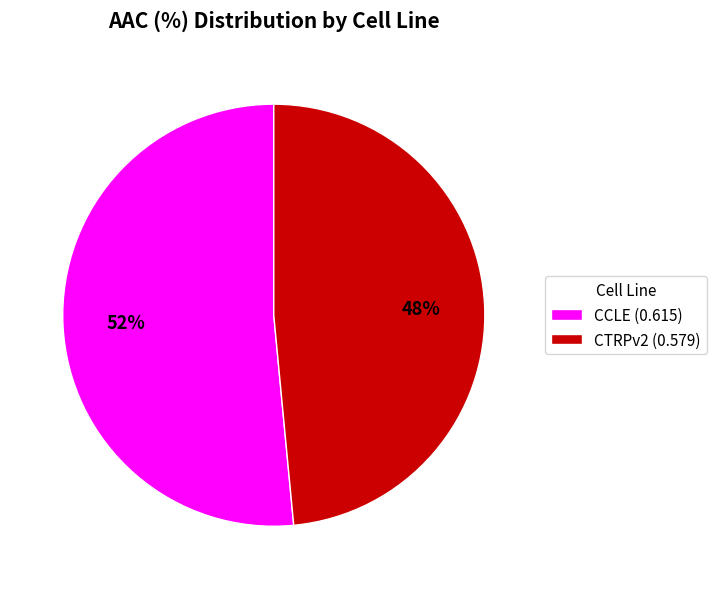

To the nearest percent, what percentage of the pie is CCLE?

52%